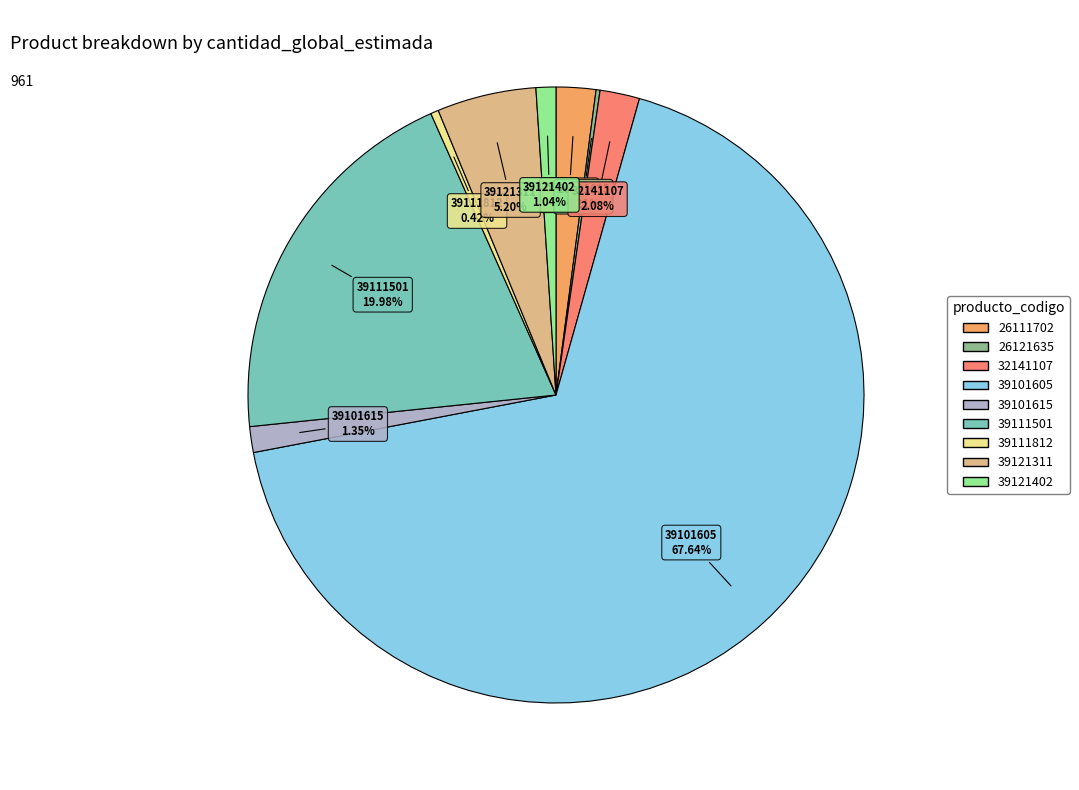

The 39101605 slice represents 62% of the pie. True or false?

False